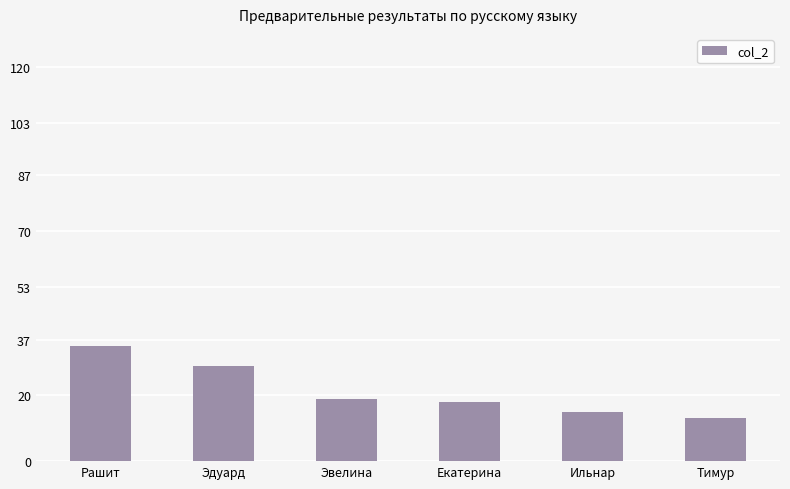

What is the average value?

22